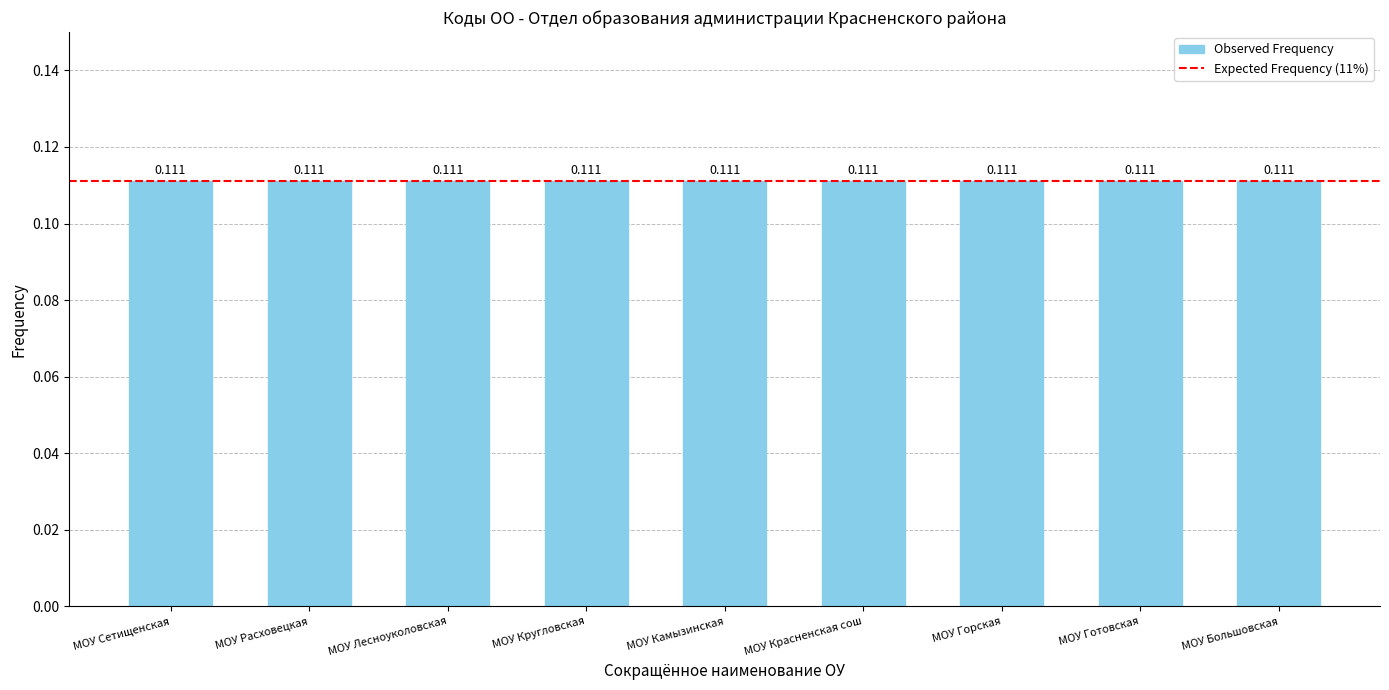

What is the label of the 1st bar from the left?

МОУ Сетищенская